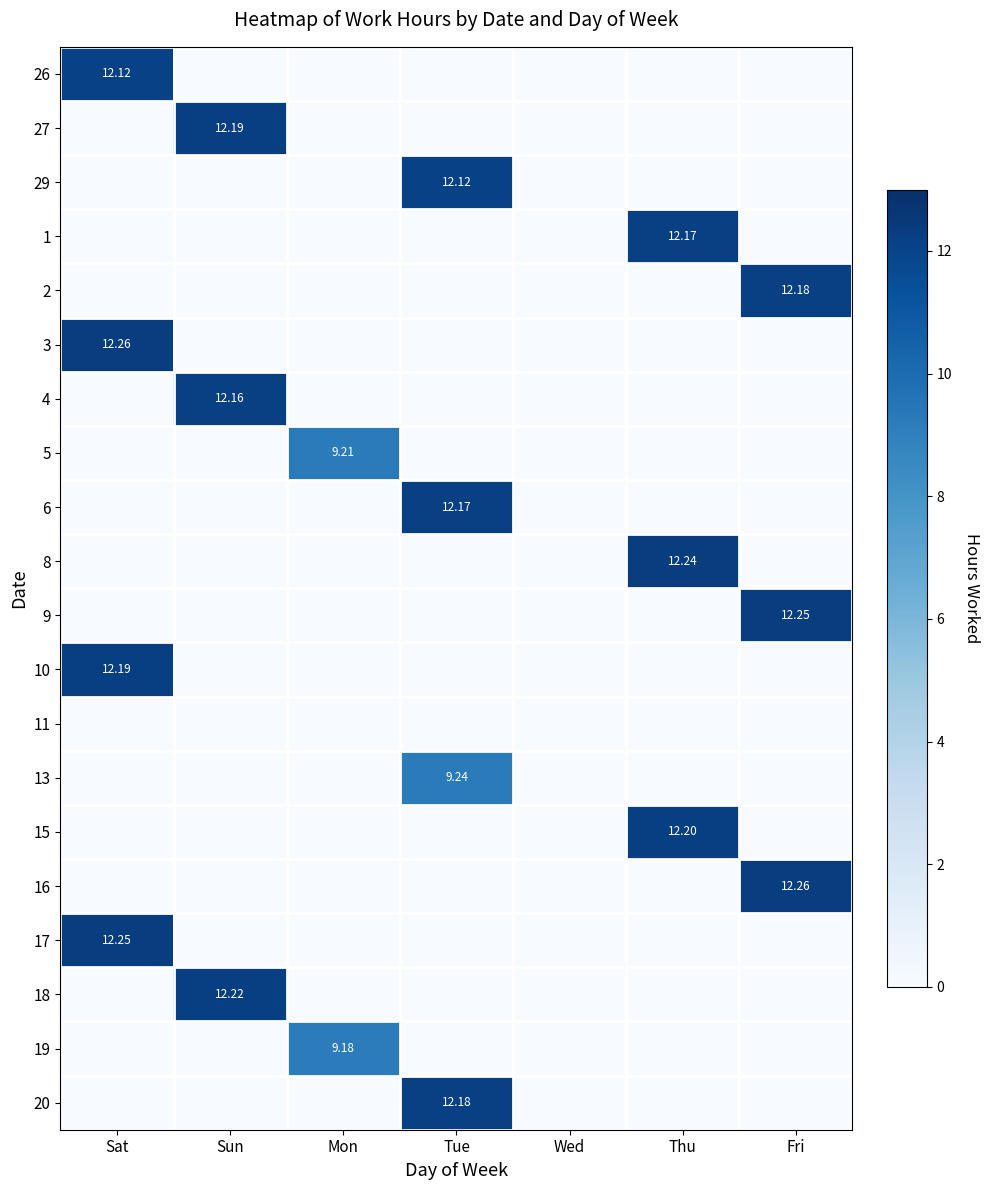

At which label does 6 reach its minimum?

Sat